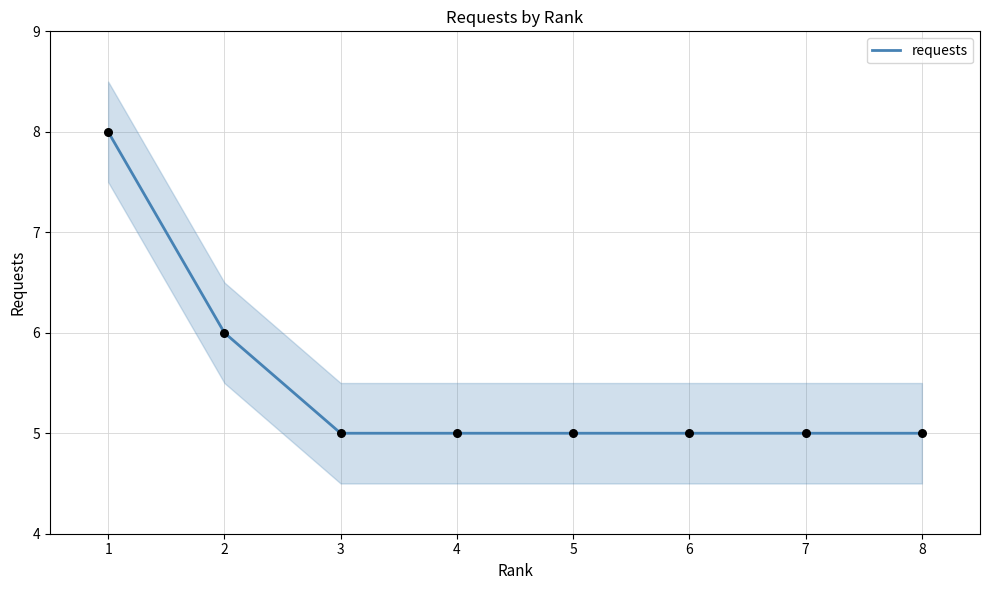

Approximately how many times larger is the value at 4 compared to 8?

1.0